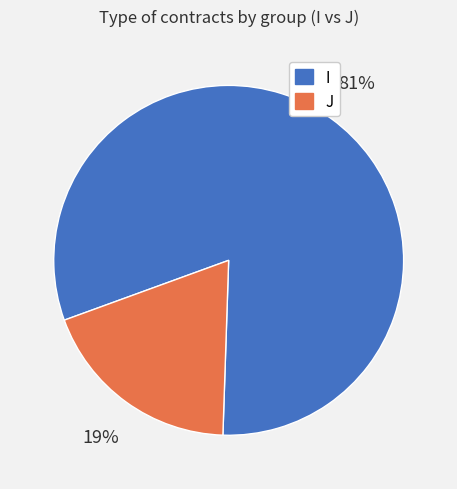

True or false: I accounts for 91% of the total.

False